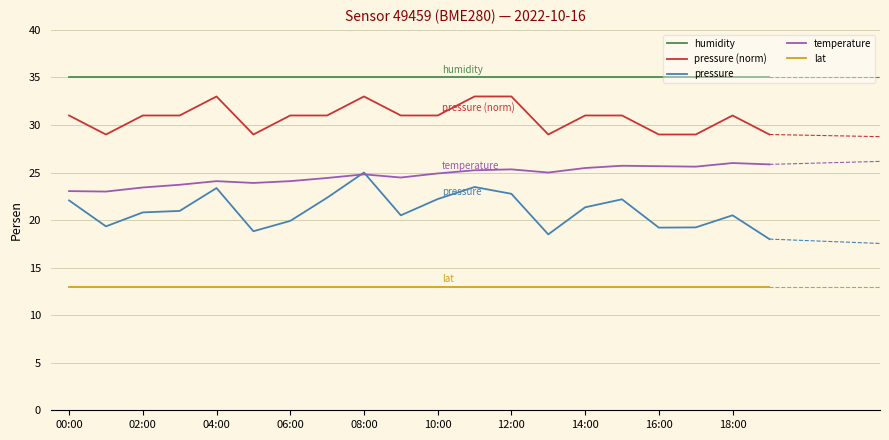

At how many categories does at least one series exceed 26?

20